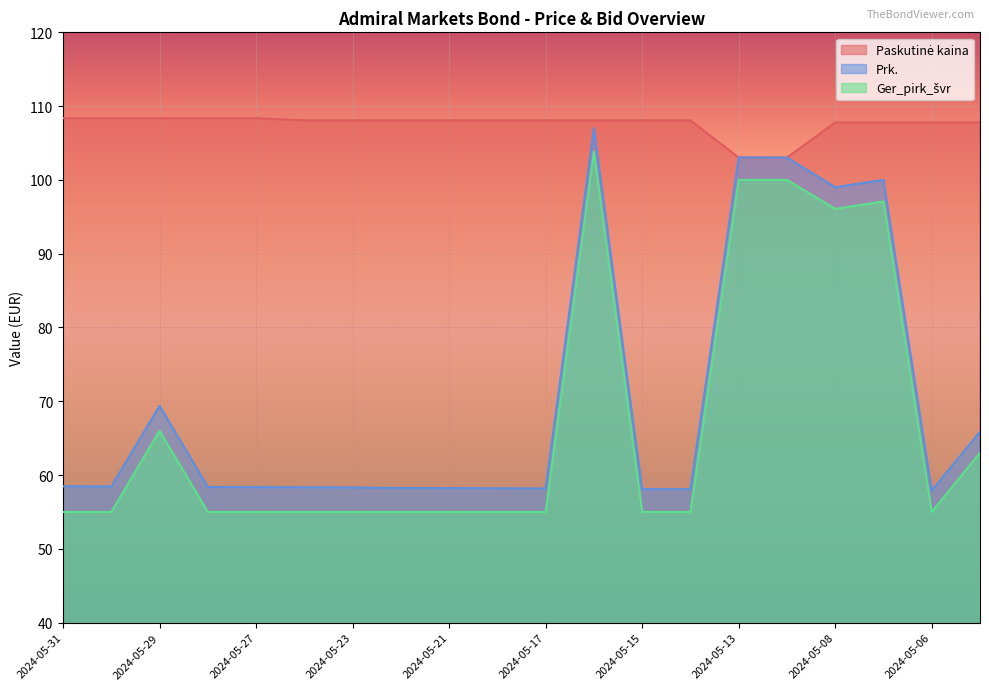

How many values in the Ger_pirk_švr series exceed 55?

7